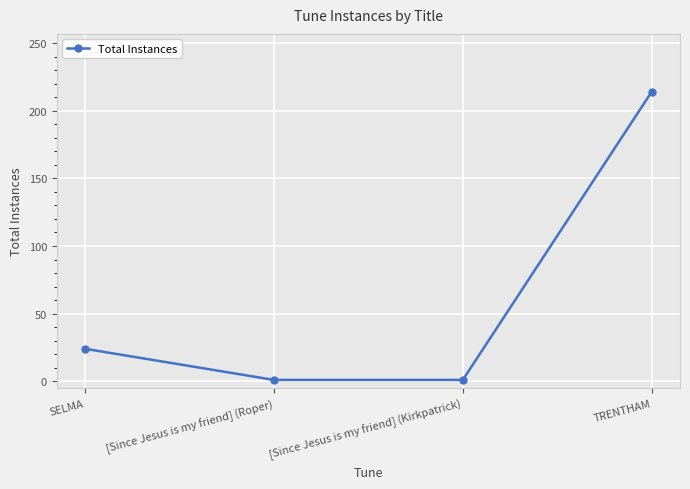

What is the difference between the maximum and minimum values?

213